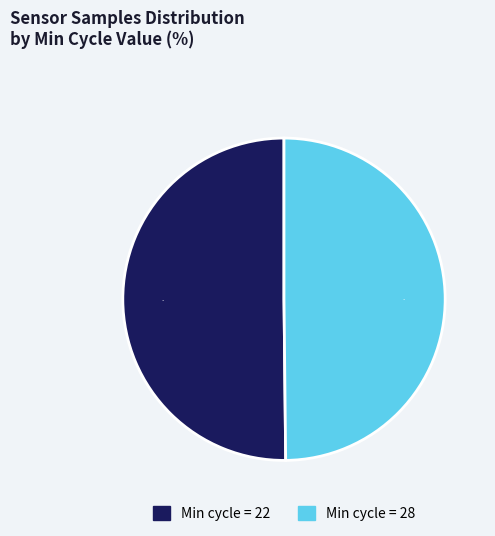

To the nearest percent, what is the average slice percentage?

50%